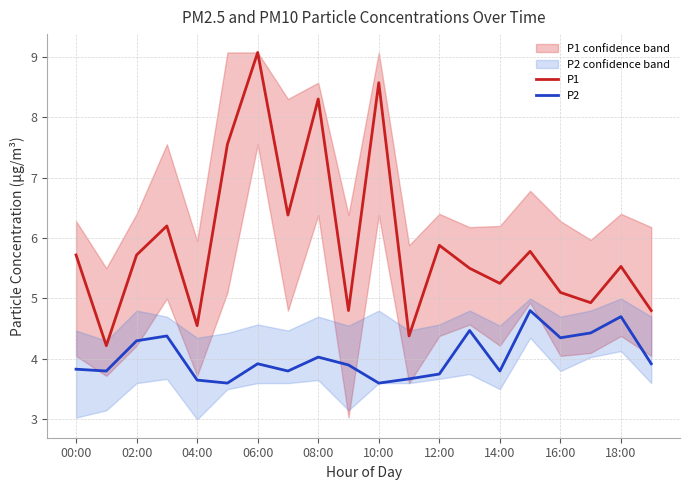

What is the spread (max minus min) of values at 00:00?

1.9